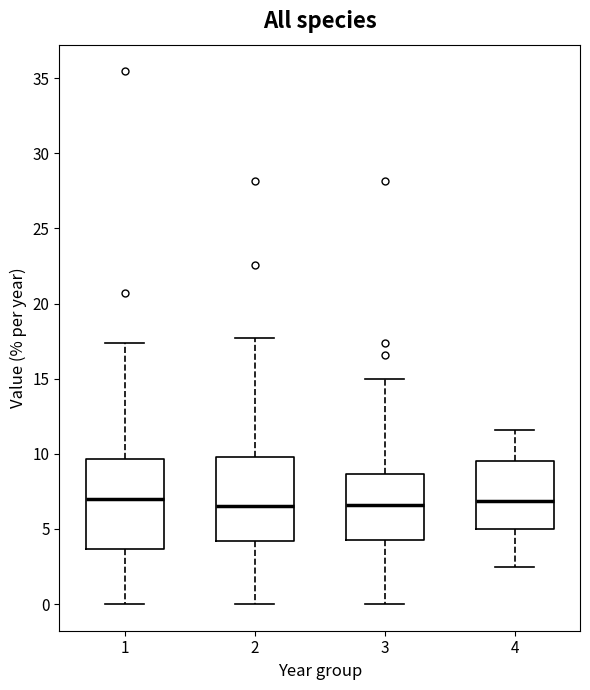

Reading left to right, read every box against the y-axis: the position of its median line, the range the box covers, and the ends of its whiskers. The values are not printed on the chart, so give them approximately, as read against the axis.

1: median 7.0, box 3.5 to 9.5, whiskers 0.0 to 17.5
2: median 6.5, box 4.0 to 10.0, whiskers 0.0 to 17.5
3: median 6.5, box 4.0 to 8.5, whiskers 0.0 to 15.0
4: median 7.0, box 5.0 to 9.5, whiskers 2.5 to 11.5